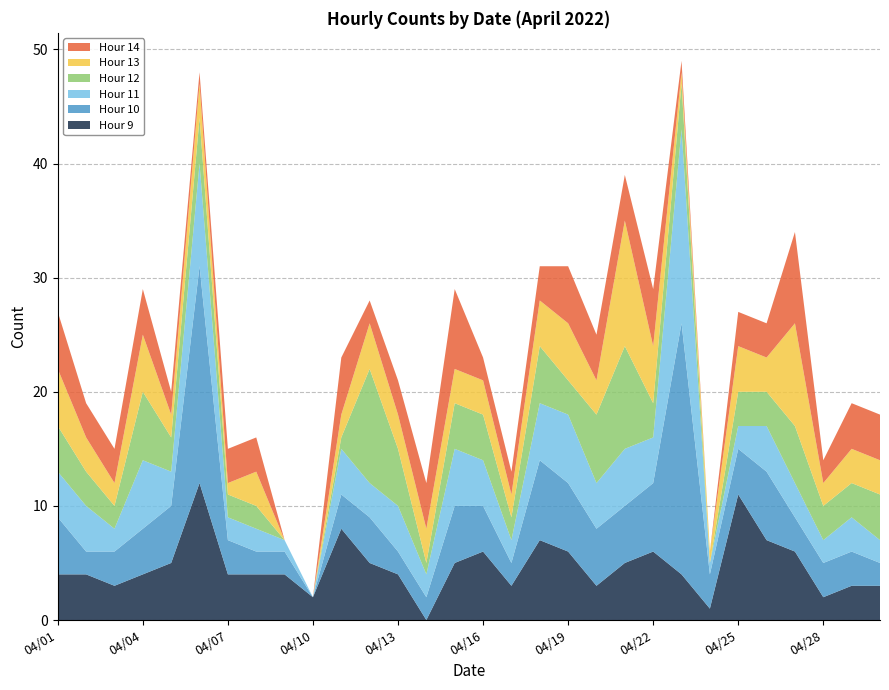

Reading left to right, list all the values displayed in this chart.

Hour 9: 04/01=4	04/02=4	04/03=3	04/04=4	04/05=5	04/06=12	04/07=4	04/08=4	04/09=4	04/10=2	04/11=8	04/12=5	04/13=4	04/14=0	04/15=5	04/16=6	04/17=3	04/18=7	04/19=6	04/20=3	04/21=5	04/22=6	04/23=4	04/24=1	04/25=11	04/26=7	04/27=6	04/28=2	04/29=3	04/30=3
Hour 10: 04/01=5	04/02=2	04/03=3	04/04=4	04/05=5	04/06=19	04/07=3	04/08=2	04/09=2	04/10=0	04/11=3	04/12=4	04/13=2	04/14=2	04/15=5	04/16=4	04/17=2	04/18=7	04/19=6	04/20=5	04/21=5	04/22=6	04/23=22	04/24=3	04/25=4	04/26=6	04/27=3	04/28=3	04/29=3	04/30=2
Hour 11: 04/01=4	04/02=4	04/03=2	04/04=6	04/05=3	04/06=9	04/07=2	04/08=2	04/09=1	04/10=0	04/11=4	04/12=3	04/13=4	04/14=2	04/15=5	04/16=4	04/17=2	04/18=5	04/19=6	04/20=4	04/21=5	04/22=4	04/23=17	04/24=1	04/25=2	04/26=4	04/27=3	04/28=2	04/29=3	04/30=2
Hour 12: 04/01=4	04/02=3	04/03=2	04/04=6	04/05=3	04/06=4	04/07=2	04/08=2	04/09=0	04/10=0	04/11=1	04/12=10	04/13=5	04/14=1	04/15=4	04/16=4	04/17=2	04/18=5	04/19=3	04/20=6	04/21=9	04/22=3	04/23=4	04/24=0	04/25=3	04/26=3	04/27=5	04/28=3	04/29=3	04/30=4
Hour 13: 04/01=5	04/02=3	04/03=2	04/04=5	04/05=2	04/06=3	04/07=1	04/08=3	04/09=0	04/10=0	04/11=2	04/12=4	04/13=3	04/14=3	04/15=3	04/16=3	04/17=2	04/18=4	04/19=5	04/20=3	04/21=11	04/22=5	04/23=1	04/24=1	04/25=4	04/26=3	04/27=9	04/28=2	04/29=3	04/30=3
Hour 14: 04/01=5	04/02=3	04/03=3	04/04=4	04/05=2	04/06=1	04/07=3	04/08=3	04/09=0	04/10=0	04/11=5	04/12=2	04/13=3	04/14=4	04/15=7	04/16=2	04/17=2	04/18=3	04/19=5	04/20=4	04/21=4	04/22=5	04/23=1	04/24=0	04/25=3	04/26=3	04/27=8	04/28=2	04/29=4	04/30=4